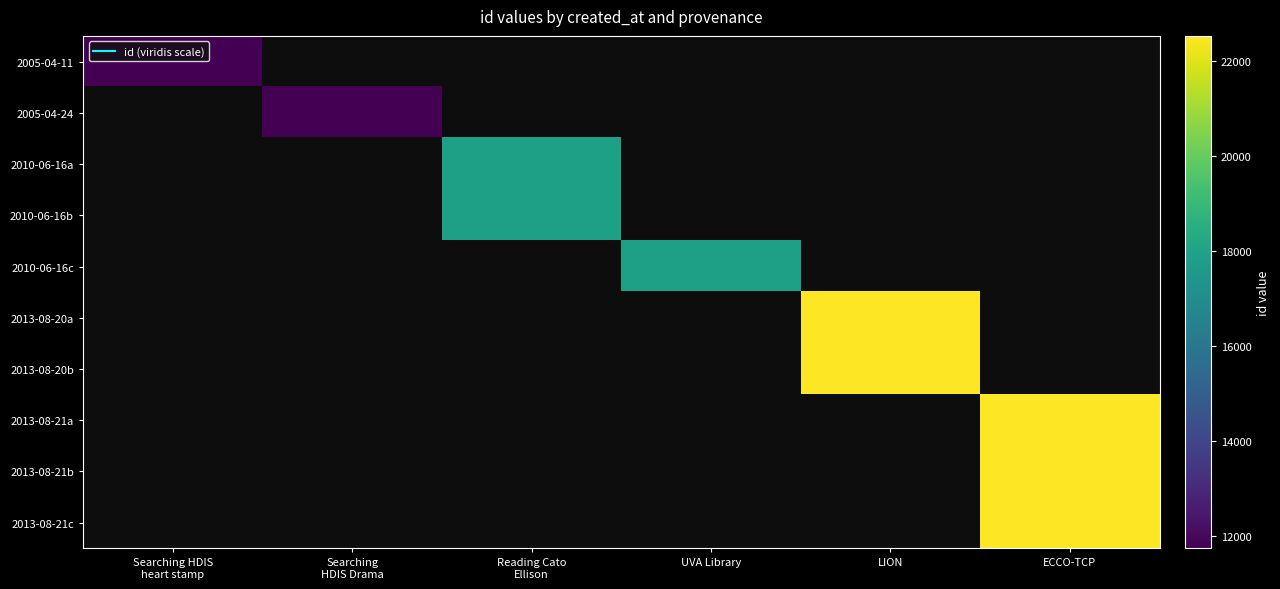

How many positive values does the 2005-04-11 series have?

1